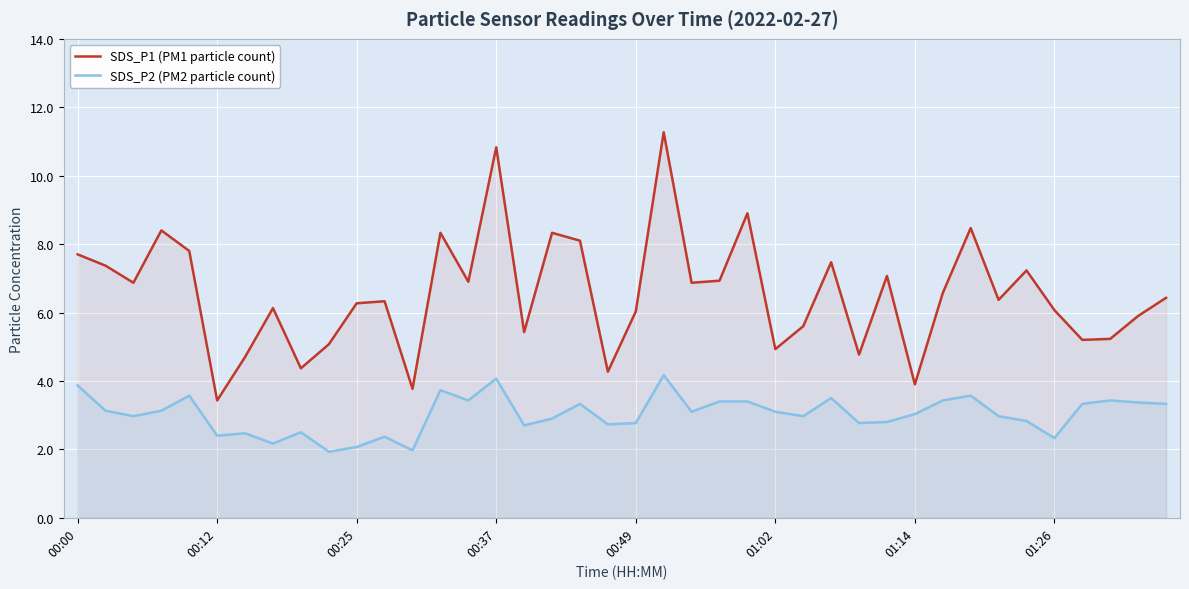

Is it true that SDS_P1 (PM1 particle count) equals 1.6 at 00:12?

False